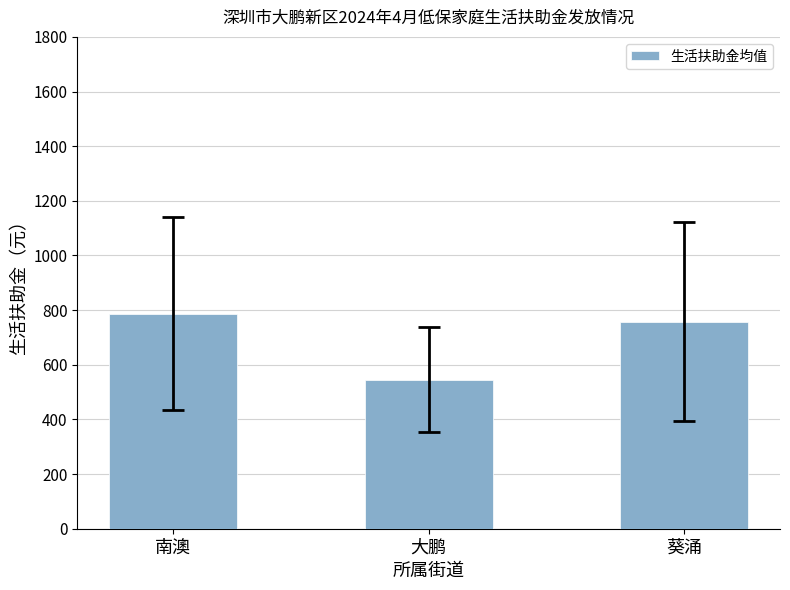

Between 大鹏 and 南澳, which is larger?

南澳